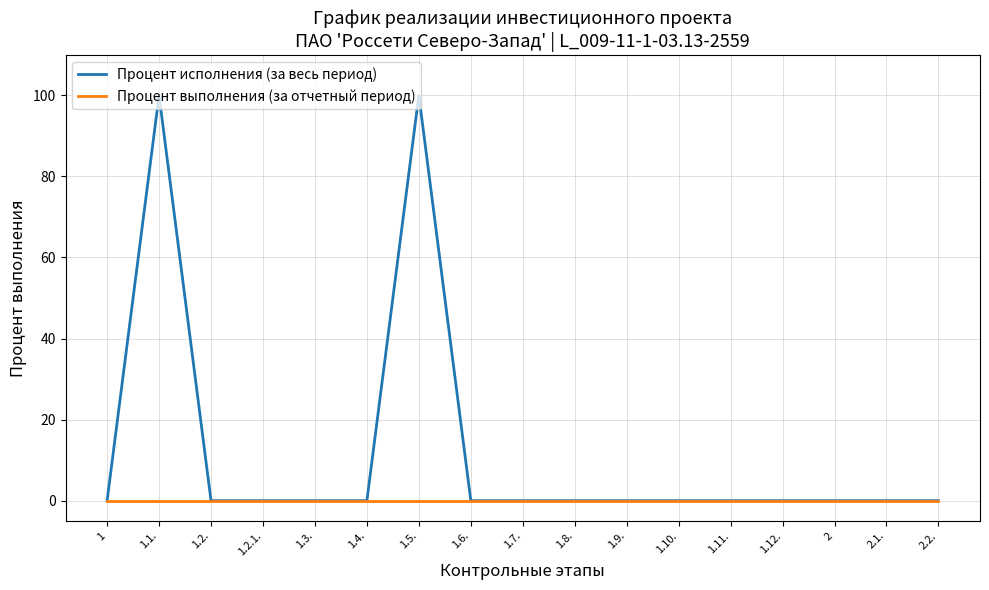

What are all the series names shown in the legend?

Процент исполнения (за весь период), Процент выполнения (за отчетный период)